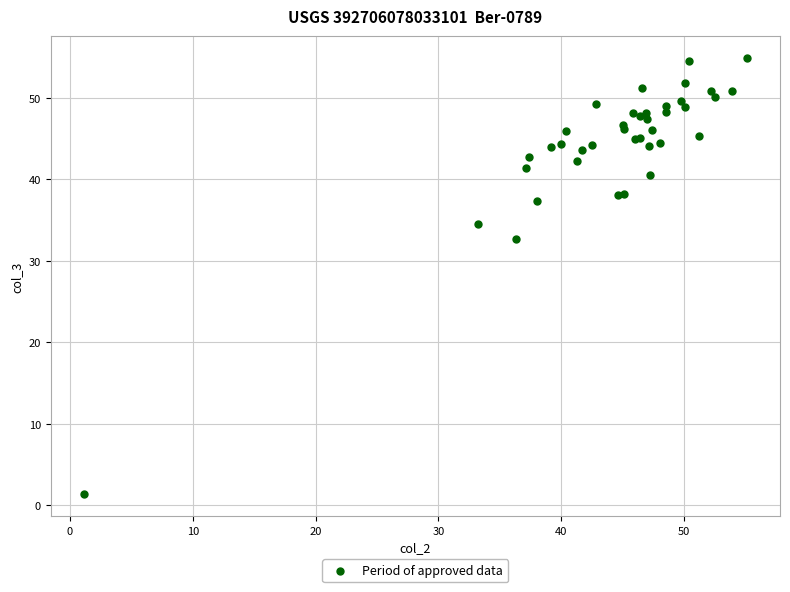

What Y value in the scatter plot is closest to 28?

32.7